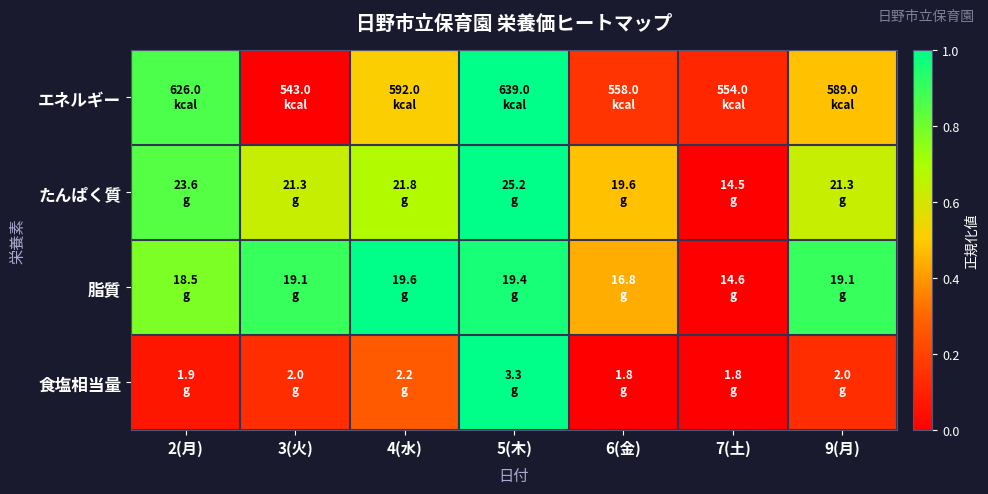

What is the maximum value shown in the chart?

1.0